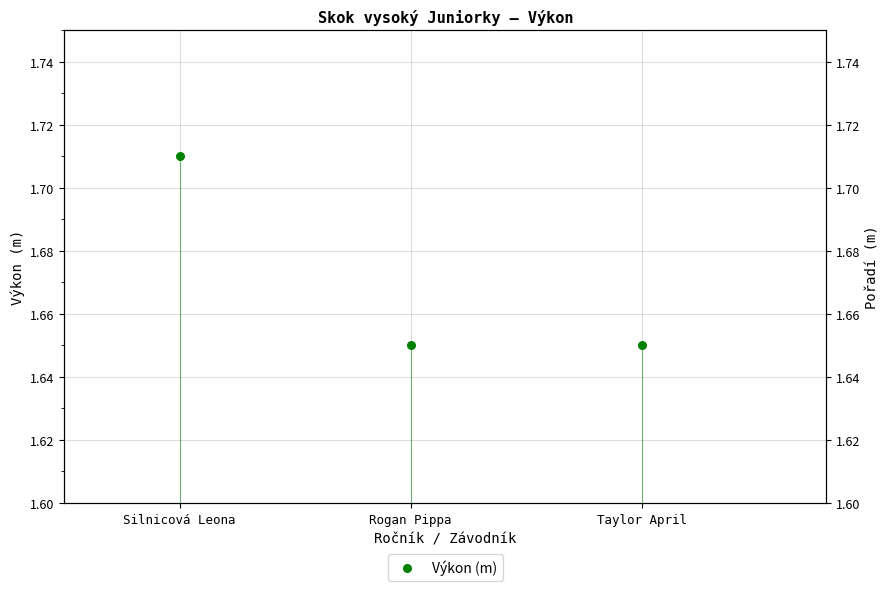

What is the ratio of the value at Rogan Pippa to the value at Silnicová Leona?

1.0